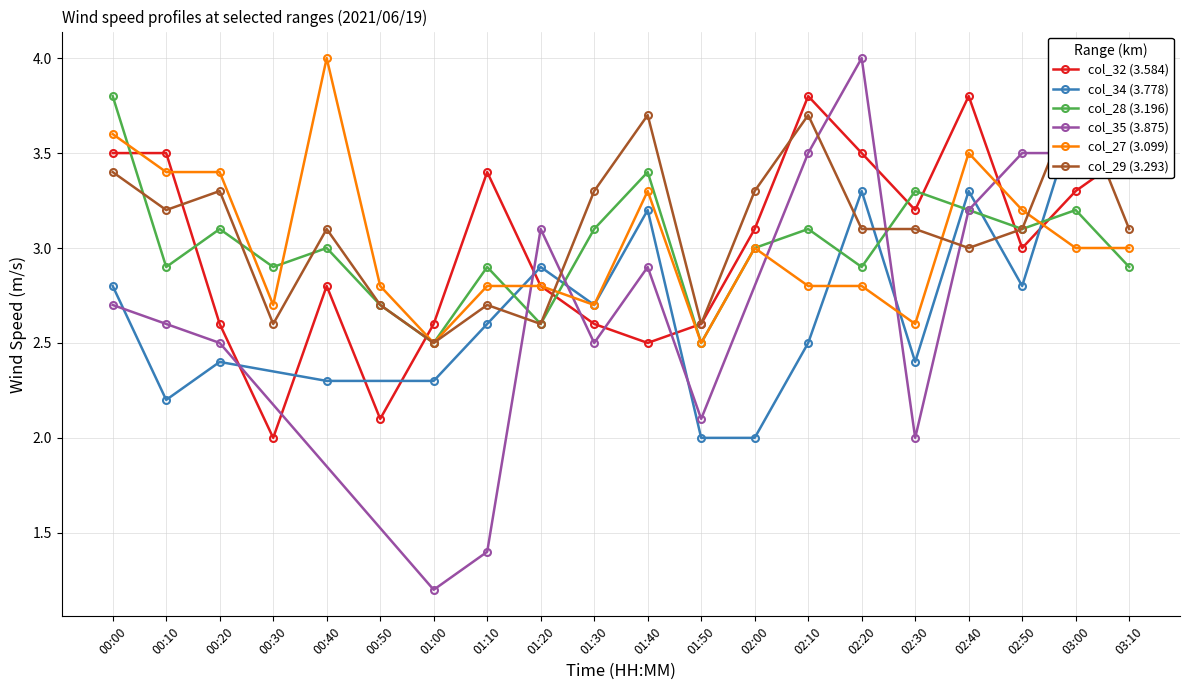

Where does the col_27 (3.099) series first go above 3?

00:00